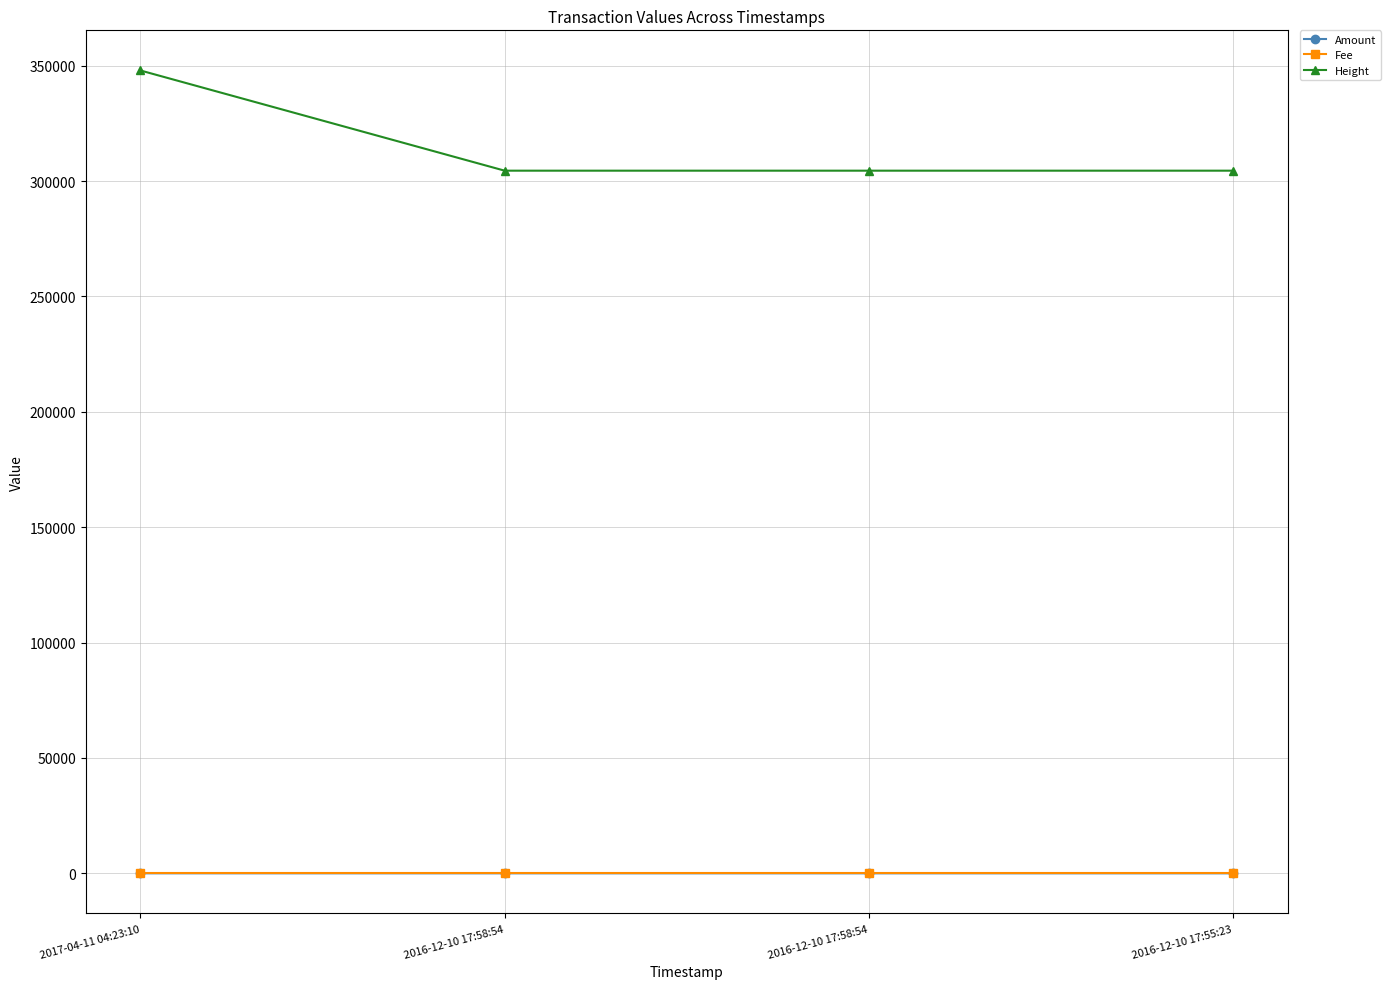

True or false: Fee and Amount intersect in this chart.

False